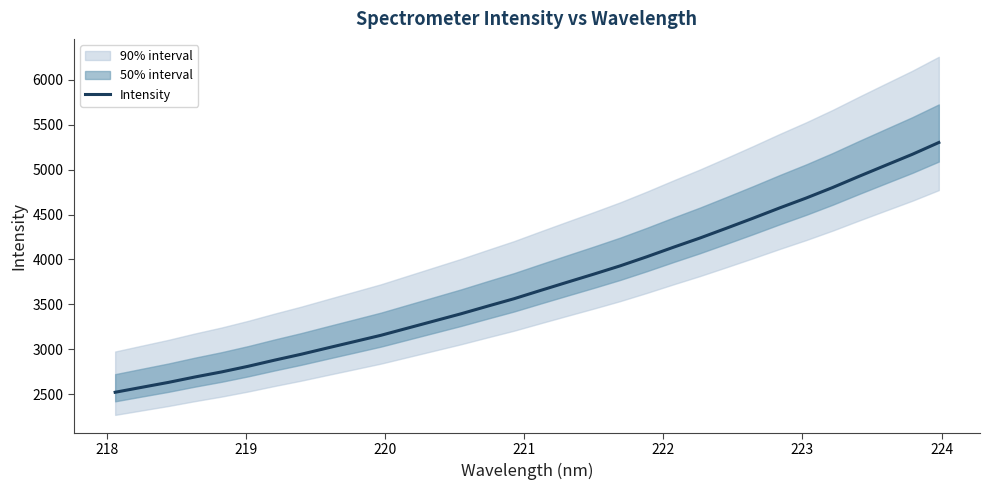

What is the lowest value of the Intensity series?

2521.1